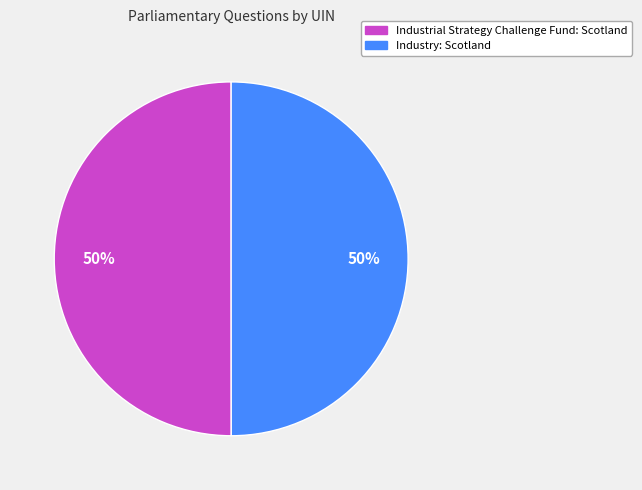

What percentage is the Industrial Strategy Challenge Fund: Scotland slice, to the nearest percent?

50%